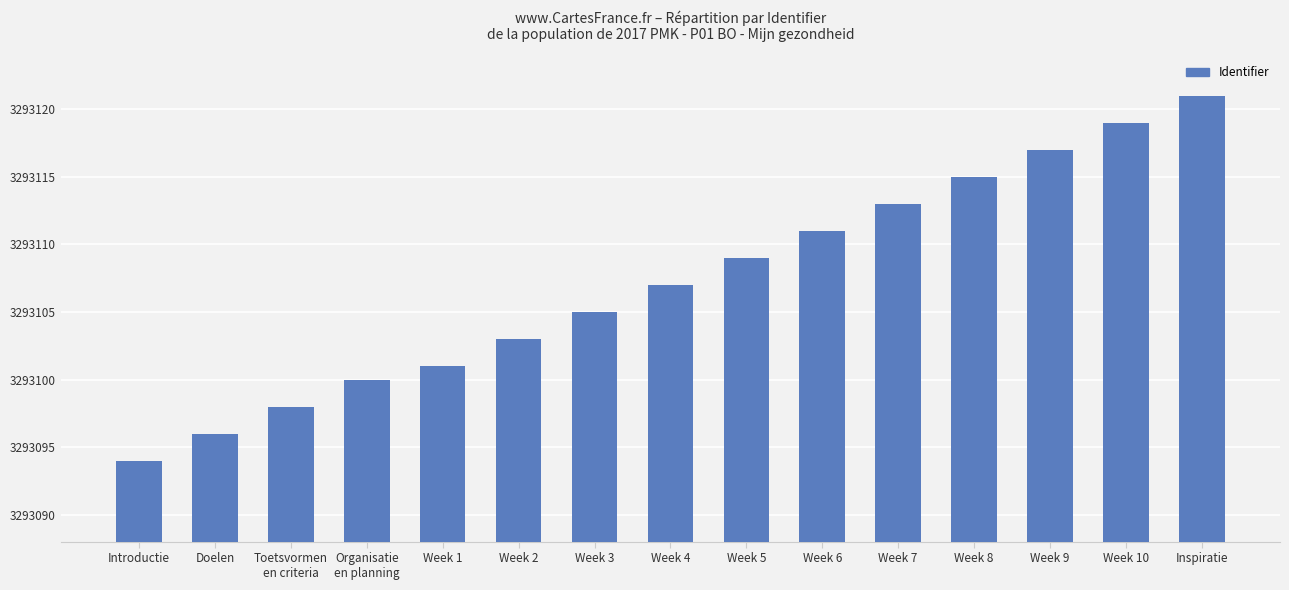

Reading left to right, list all the values displayed in this chart.

Introductie=3293094	Doelen=3293096	Toetsvormen
en criteria=3293098	Organisatie
en planning=3293100	Week 1=3293101	Week 2=3293103	Week 3=3293105	Week 4=3293107	Week 5=3293109	Week 6=3293111	Week 7=3293113	Week 8=3293115	Week 9=3293117	Week 10=3293119	Inspiratie=3293121